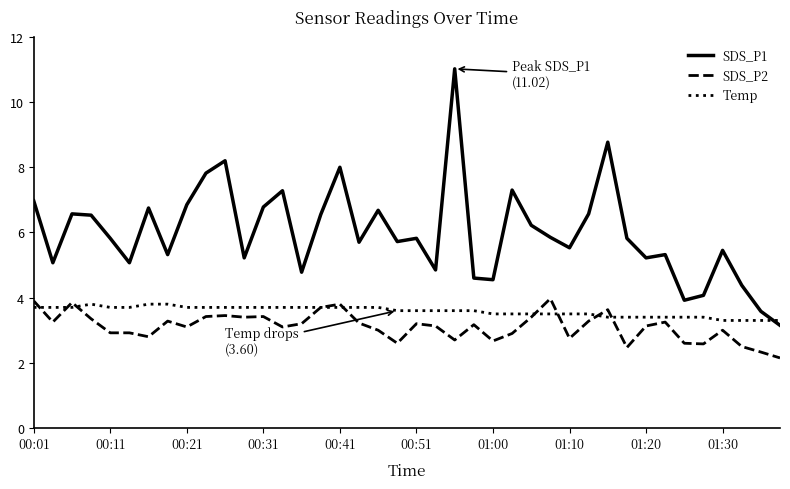

What is the maximum value for Temp?

3.8